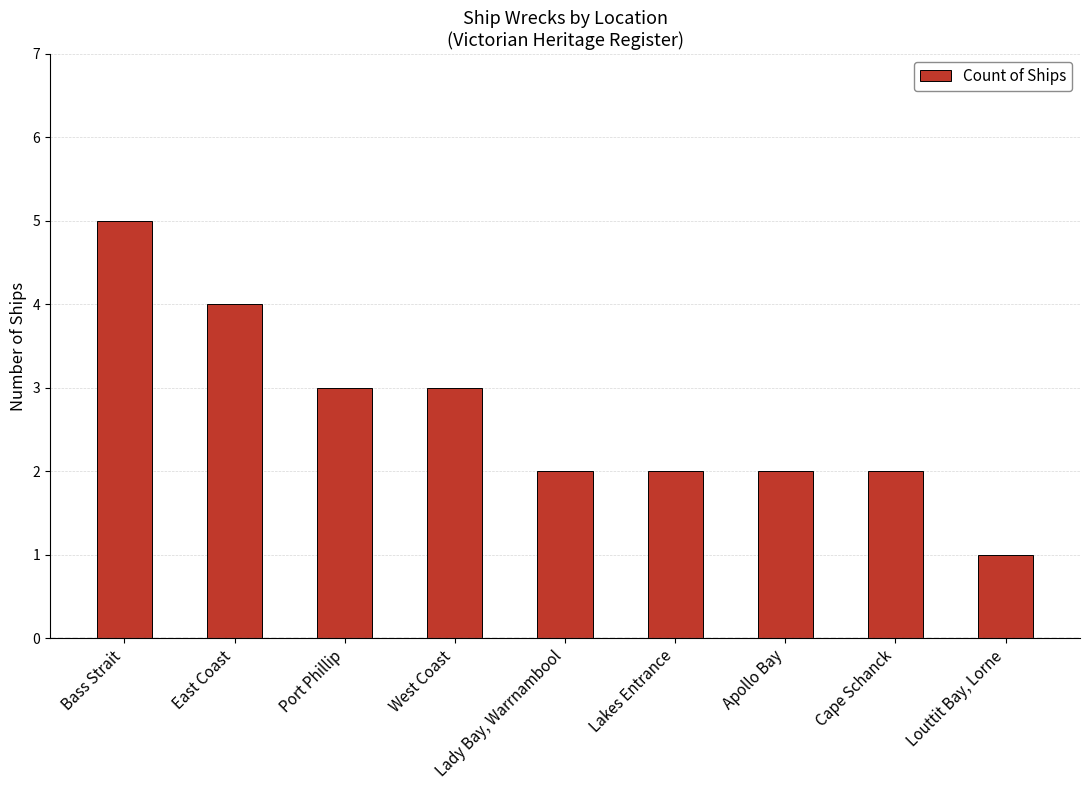

What is the sum of the values at Louttit Bay, Lorne and West Coast?

4